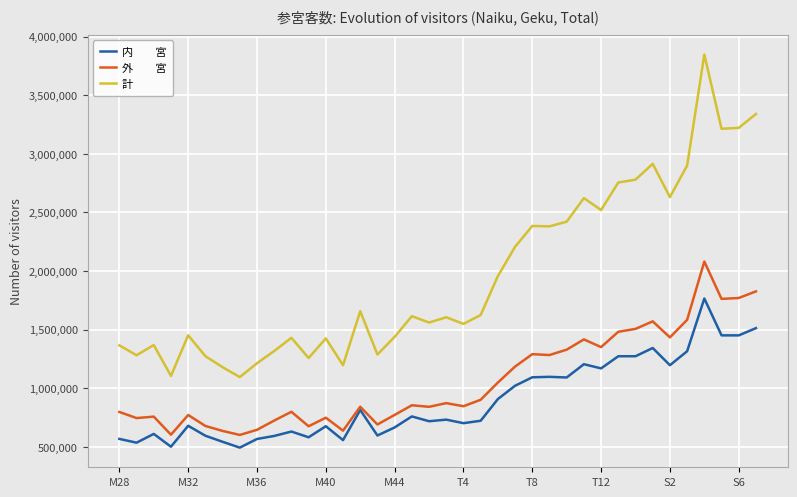

What is the greatest value displayed?

3846120